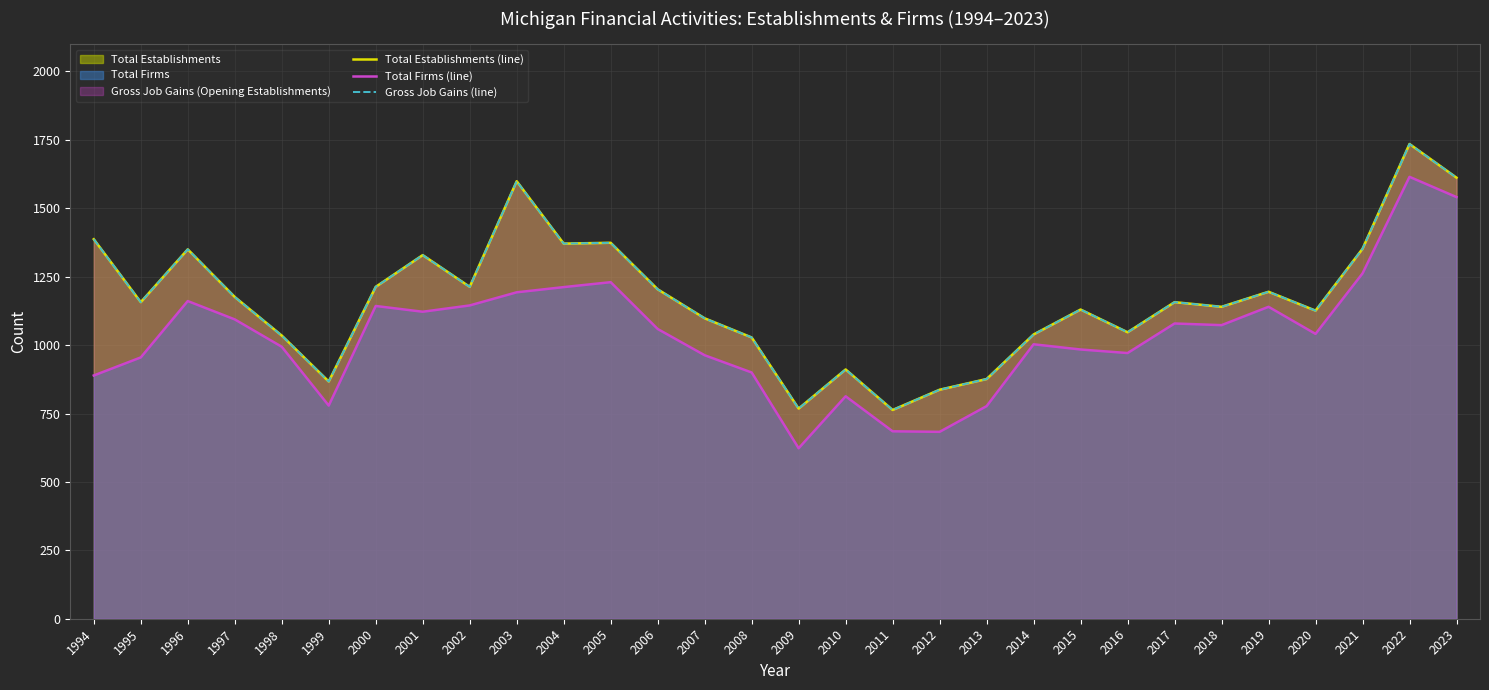

True or false: Total Establishments (line) and Gross Job Gains (line) cross at least once.

False